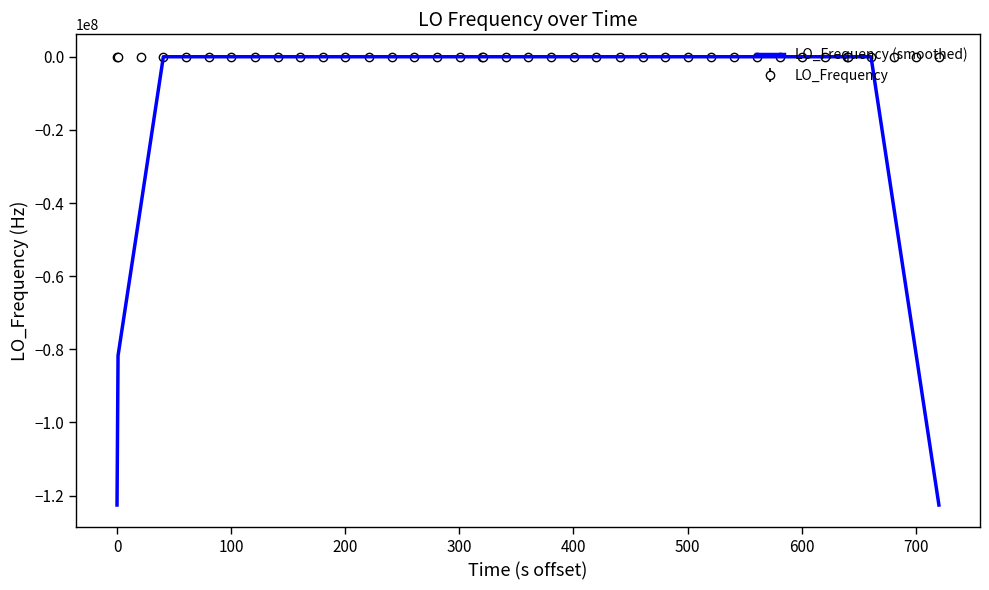

What is the lowest value of the LO_Frequency (smoothed) series?

-122591572.1